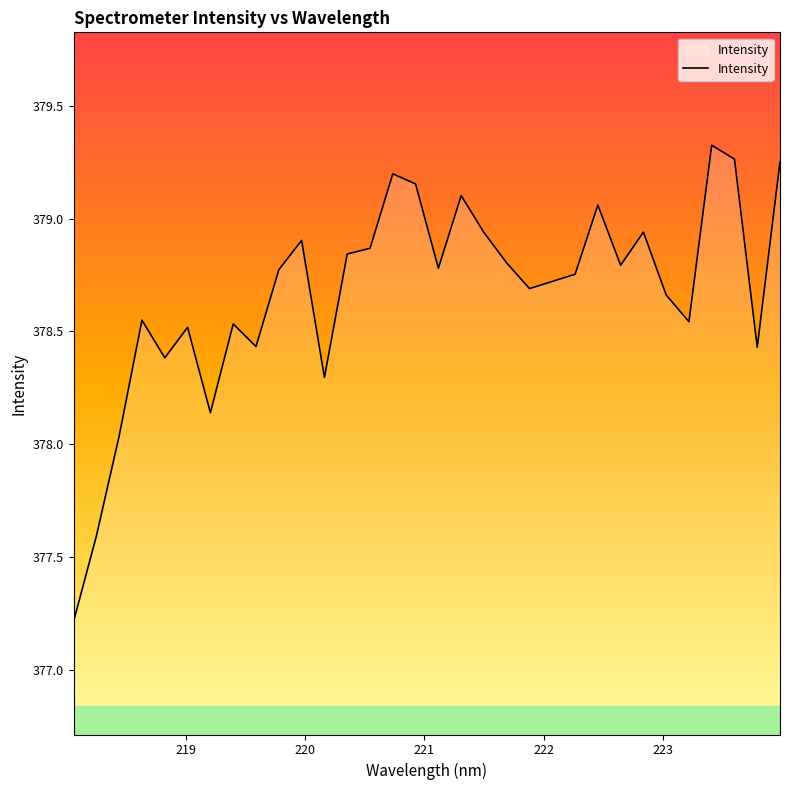

What is the minimum value shown in the chart?

377.2